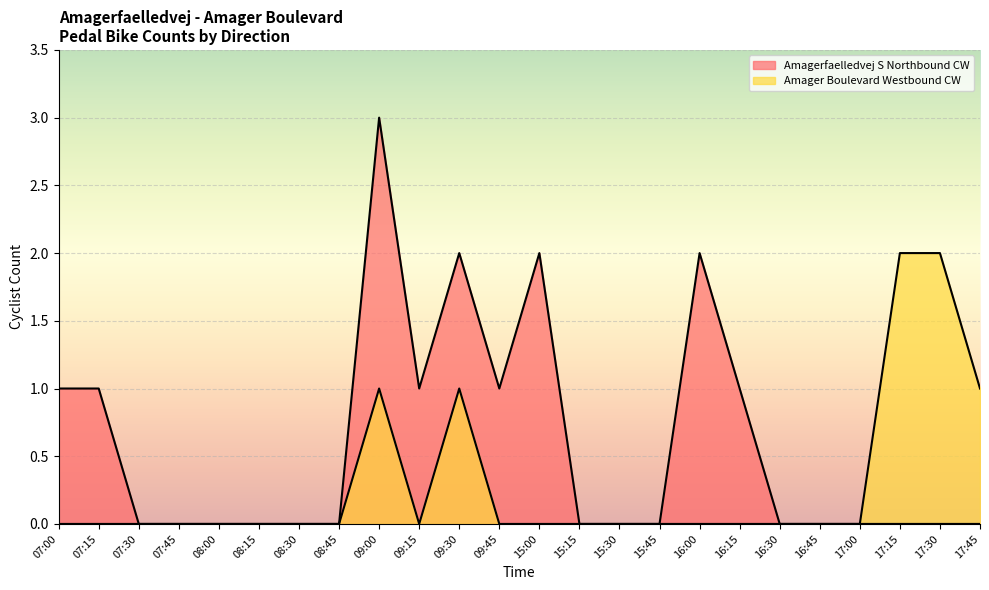

Between 08:15 and 09:30, which series saw the biggest shift?

Amagerfaelledvej S Northbound CW